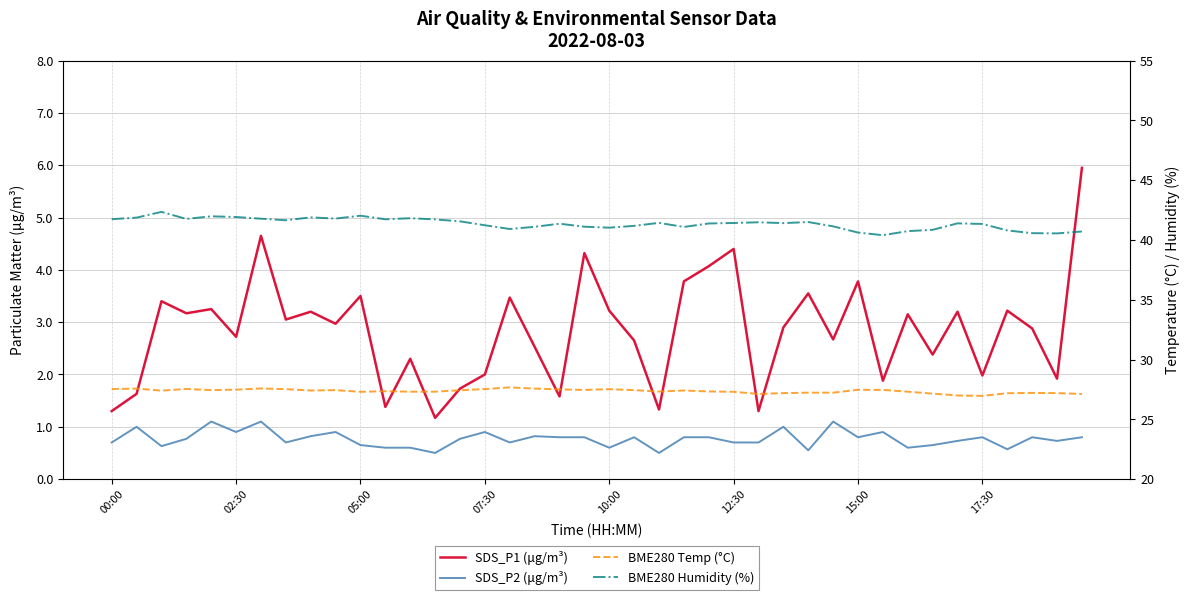

Does the chart have visible grid lines?

Yes